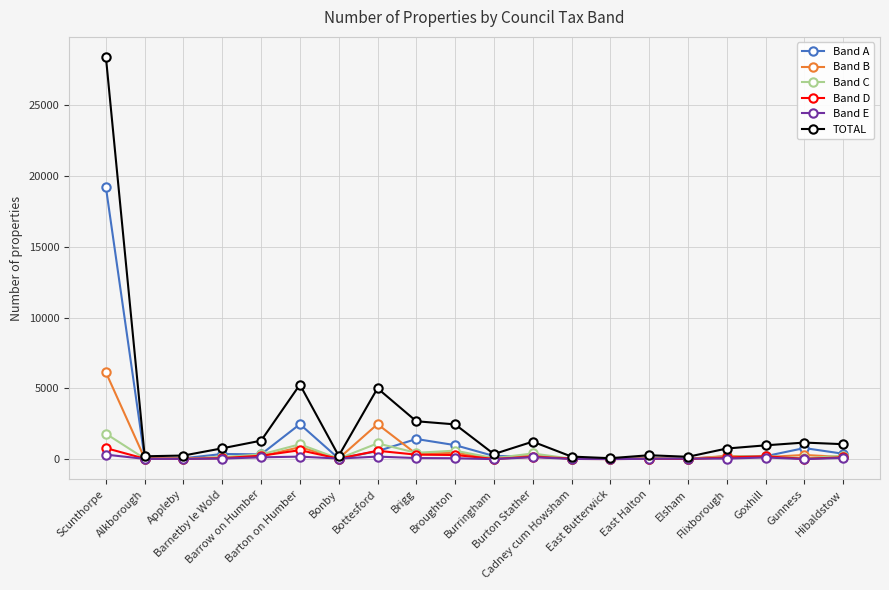

What is the maximum value shown in the chart?

28410